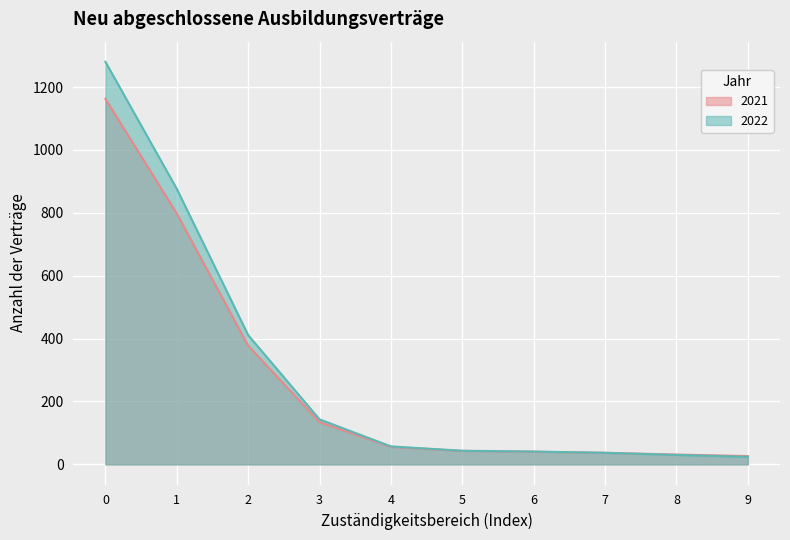

What is the spread (max minus min) of values at 6?

0.6